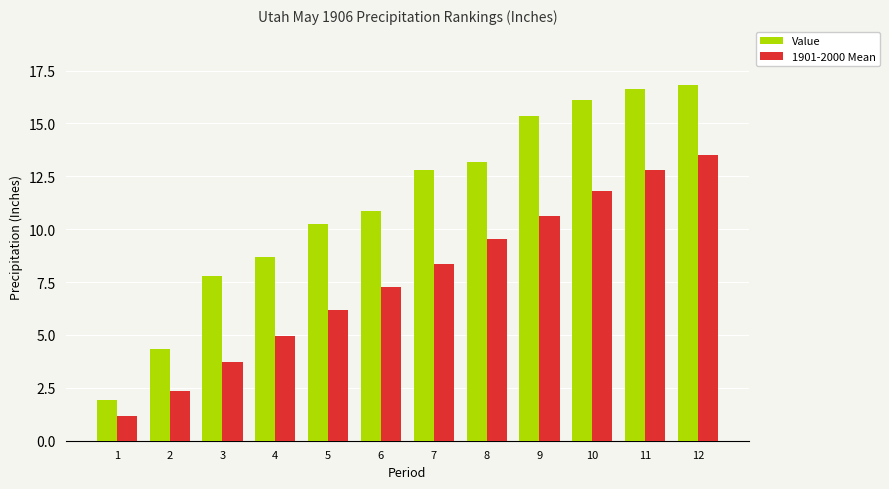

What is the maximum value for Value?

16.8